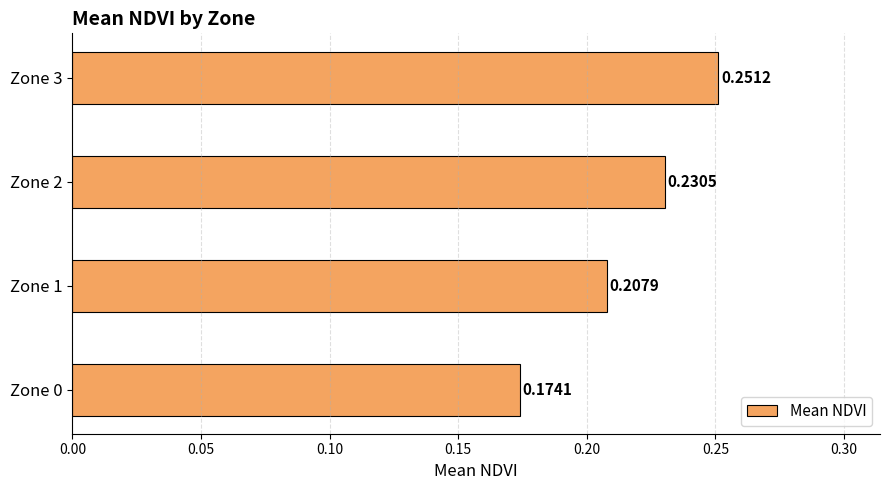

List the labels in order of value, largest first.

Zone 3, Zone 2, Zone 1, Zone 0